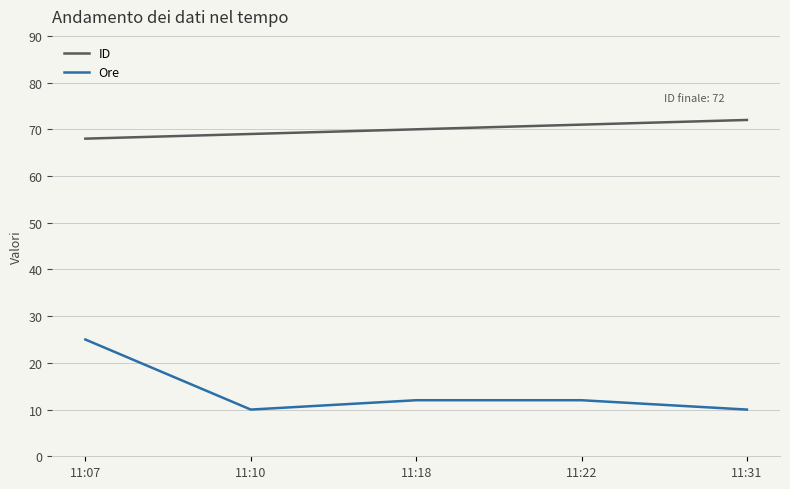

True or false: Ore and ID intersect in this chart.

False